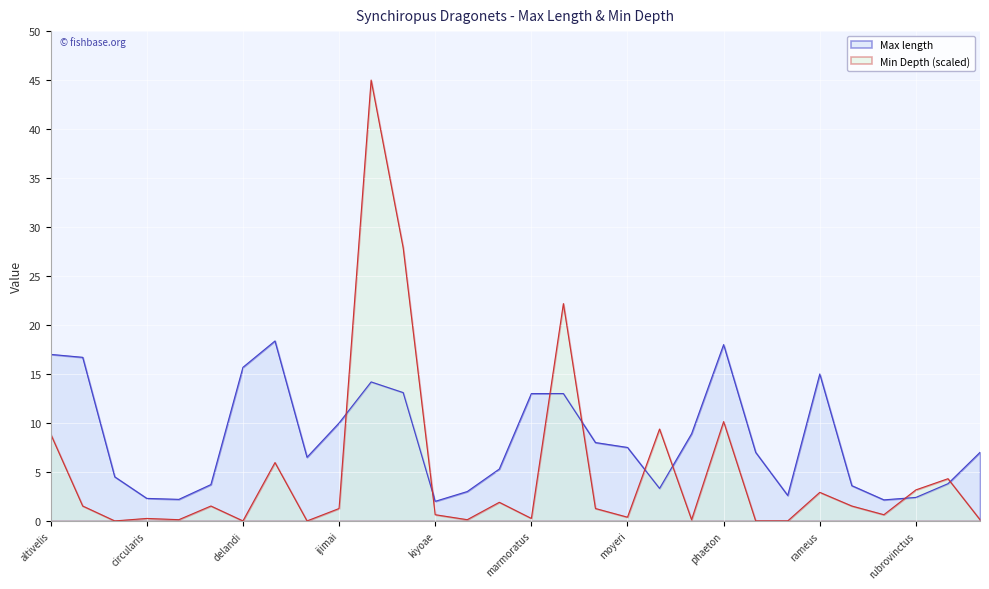

Where is the first local maximum for Min Depth?

circularis